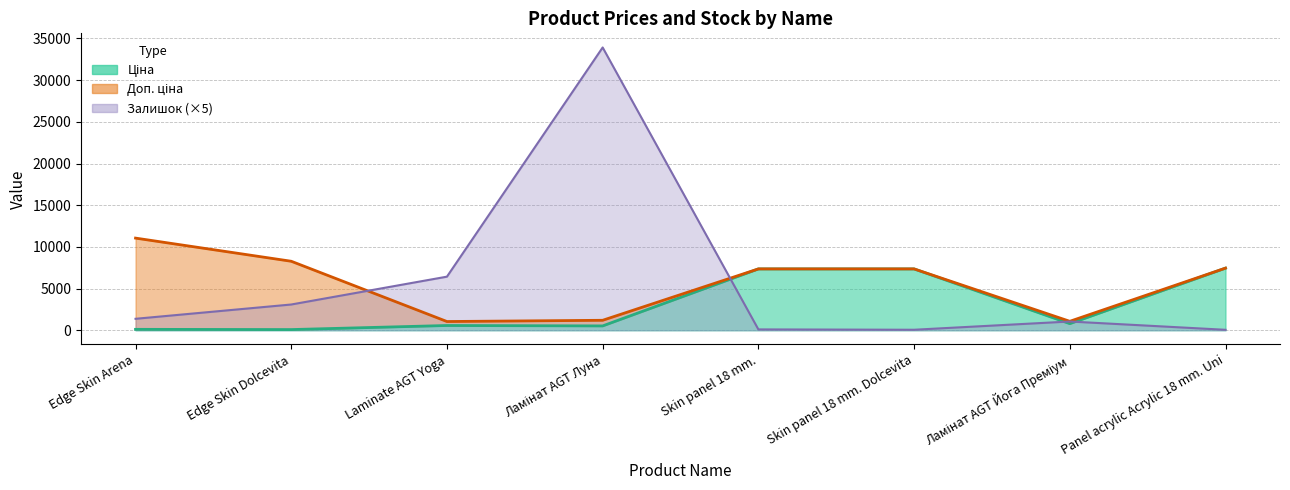

What is the total value across all series at Panel acrylic Acrylic 18 mm. Uni?

14962.6